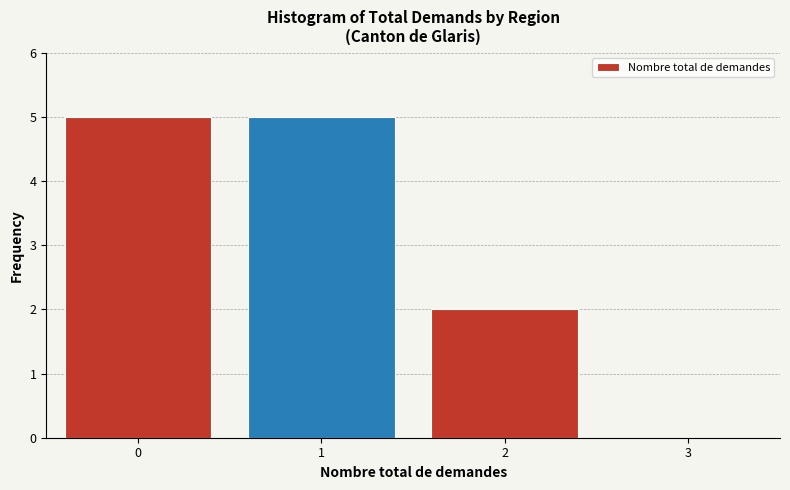

Reading right to left, what are all the values shown in this chart?

2	5	5